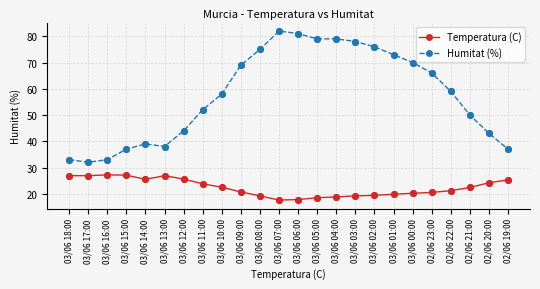

Which series has the largest range (max minus min)?

Humitat (%)